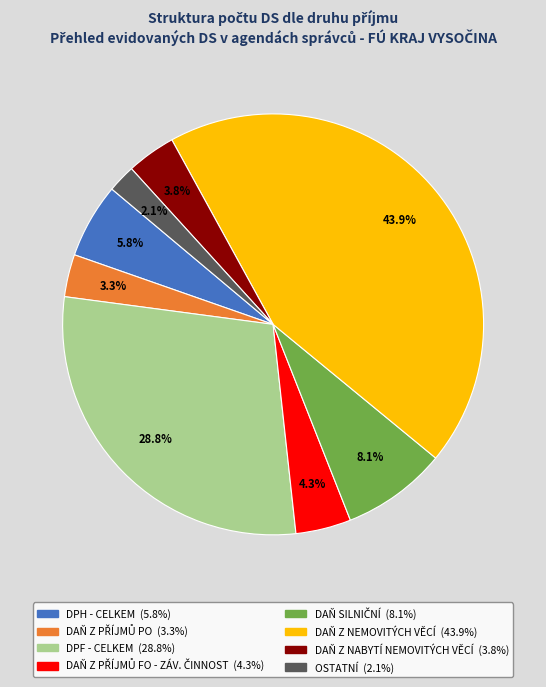

What is the largest slice in the pie chart?

DAŇ Z NEMOVITÝCH VĚCÍ